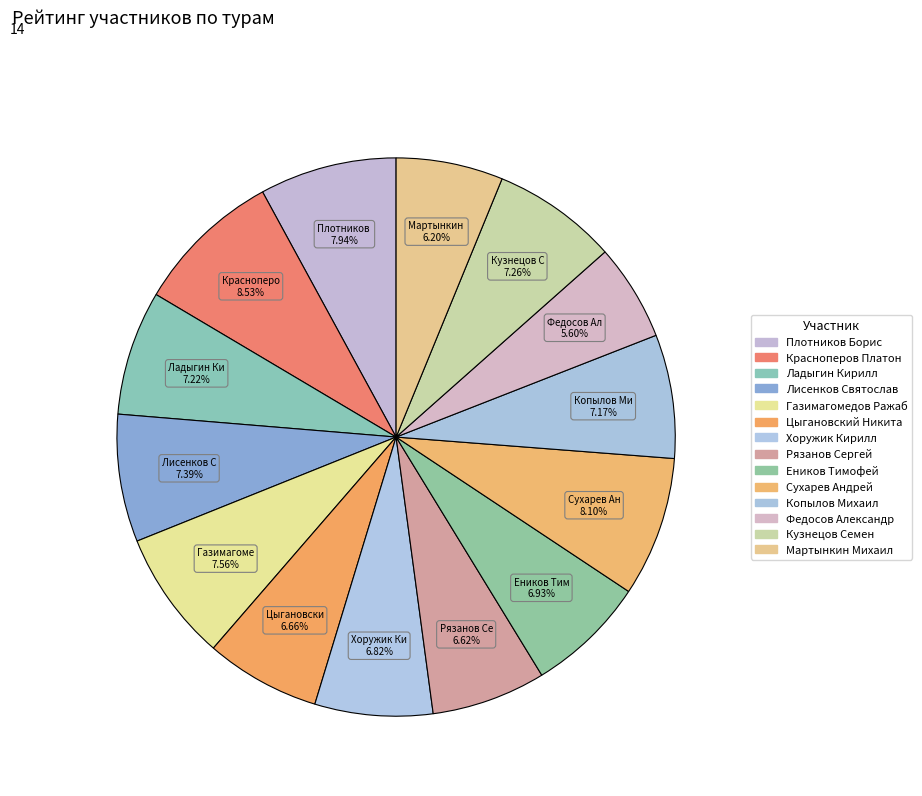

Approximately how many times larger is the value at Газимагомедов Ражаб compared to Ладыгин Кирилл?

1.0